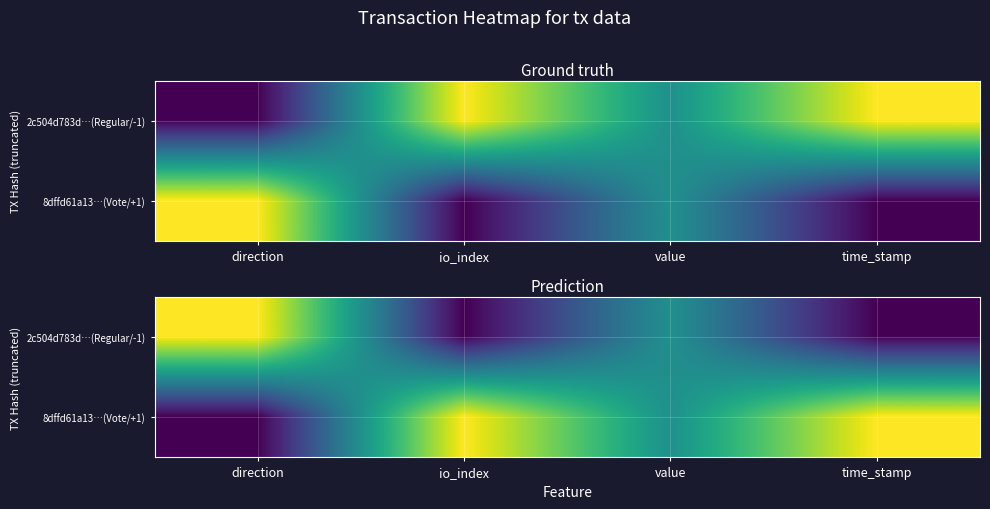

What is the difference between the 8dffd61a13…(Vote/+1) values at direction and time_stamp?

1.0